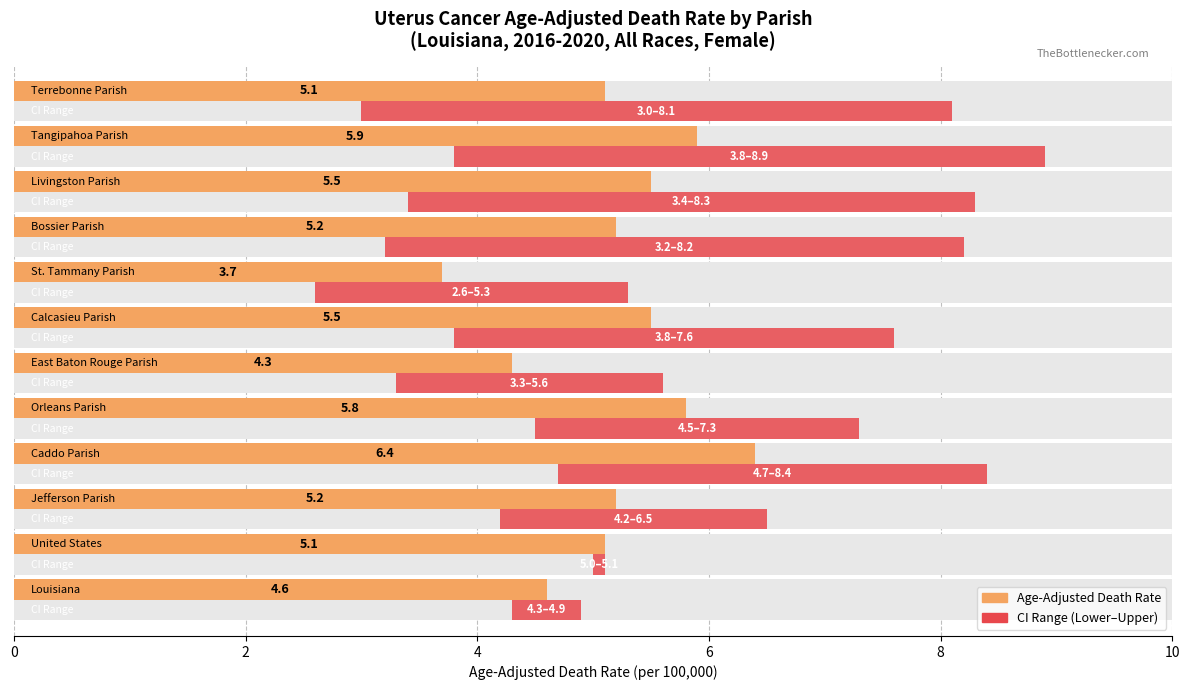

How many bars are there in total?

24